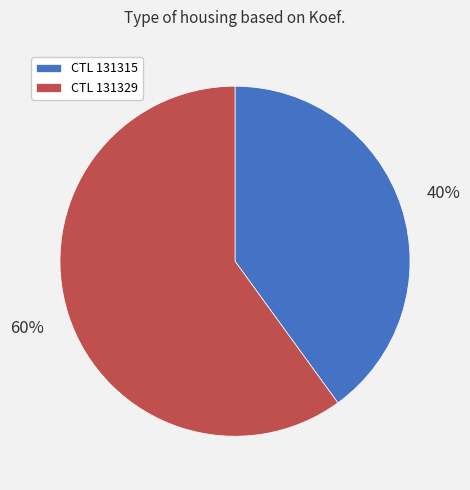

Rank the categories by value from lowest to highest.

CTL 131315, CTL 131329